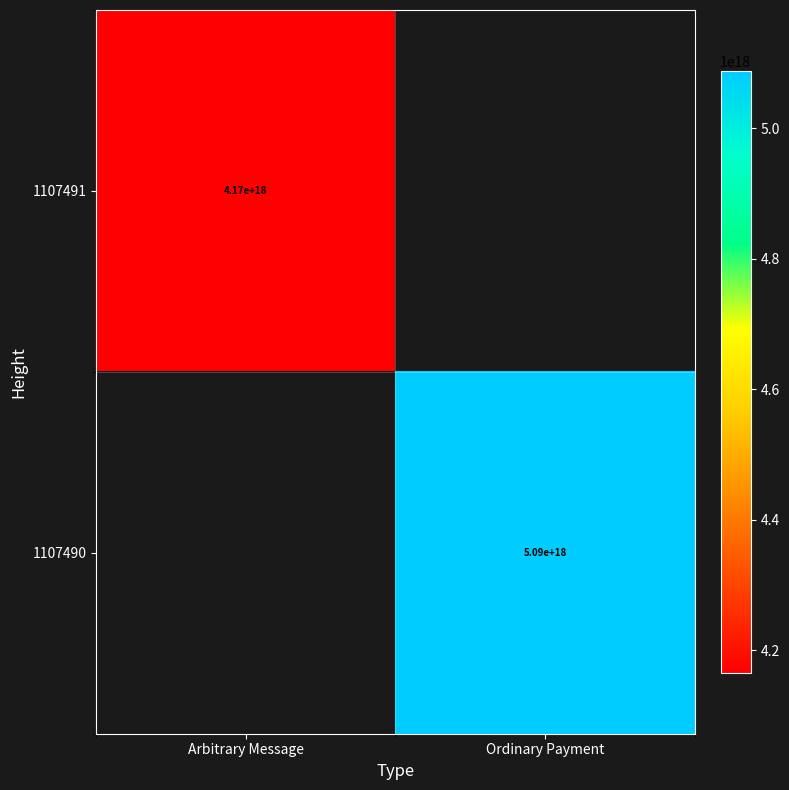

The 1107490 series shows 8897194056059077632.0 at Ordinary Payment. True or false?

False